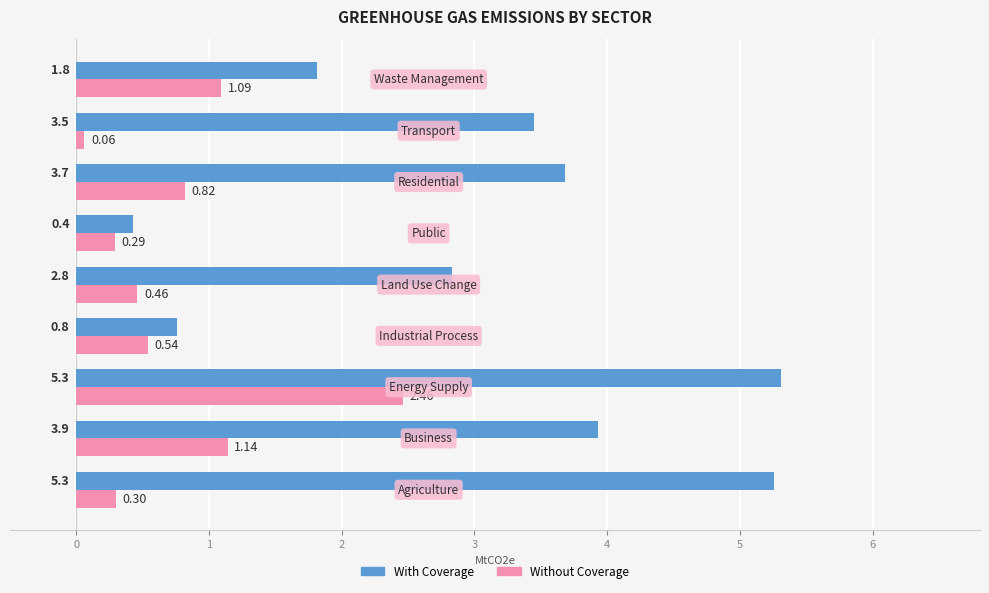

What is the average value of the Without Coverage series?

0.8